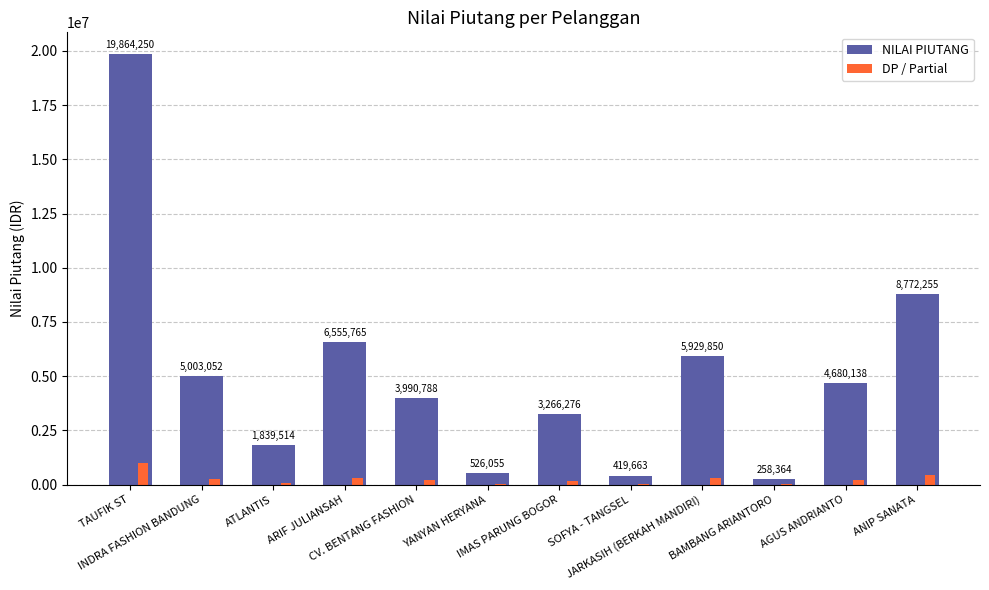

Are the bars horizontal?

No